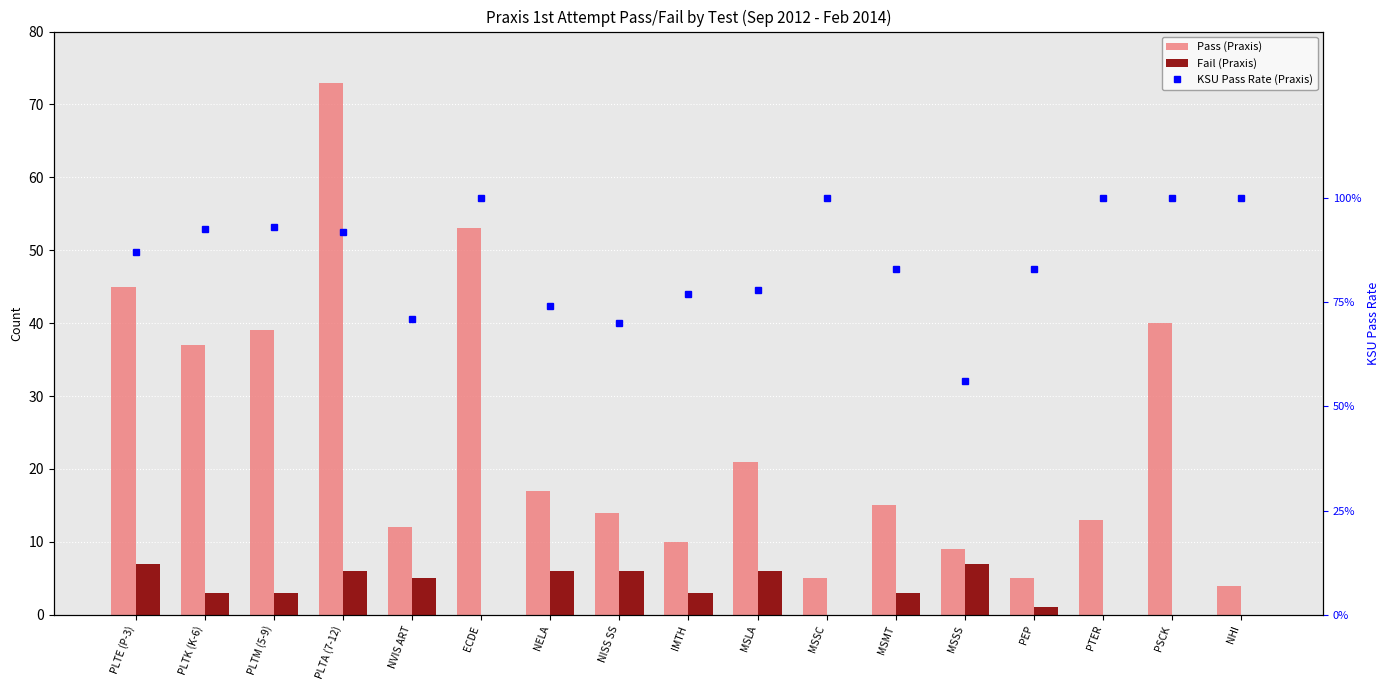

Reading right to left, list all the values displayed in this chart.

Pass (Praxis): NHI=4.0	PSCK=40.0	PTER=13.0	PEP=5.0	MSSS=9.0	MSMT=15.0	MSSC=5.0	MSLA=21.0	IMTH=10.0	NISS SS=14.0	NELA=17.0	ECDE=53.0	NVIS ART=12.0	PLTA (7-12)=73.0	PLTM (5-9)=39.0	PLTK (K-6)=37.0	PLTE (P-3)=45.0
Fail (Praxis): NHI=0.0	PSCK=0.0	PTER=0.0	PEP=1.0	MSSS=7.0	MSMT=3.0	MSSC=0.0	MSLA=6.0	IMTH=3.0	NISS SS=6.0	NELA=6.0	ECDE=0.0	NVIS ART=5.0	PLTA (7-12)=6.0	PLTM (5-9)=3.0	PLTK (K-6)=3.0	PLTE (P-3)=7.0
KSU Pass Rate (Praxis): NHI=1.0	PSCK=1.0	PTER=1.0	PEP=0.8	MSSS=0.6	MSMT=0.8	MSSC=1.0	MSLA=0.8	IMTH=0.8	NISS SS=0.7	NELA=0.7	ECDE=1.0	NVIS ART=0.7	PLTA (7-12)=0.9	PLTM (5-9)=0.9	PLTK (K-6)=0.9	PLTE (P-3)=0.9